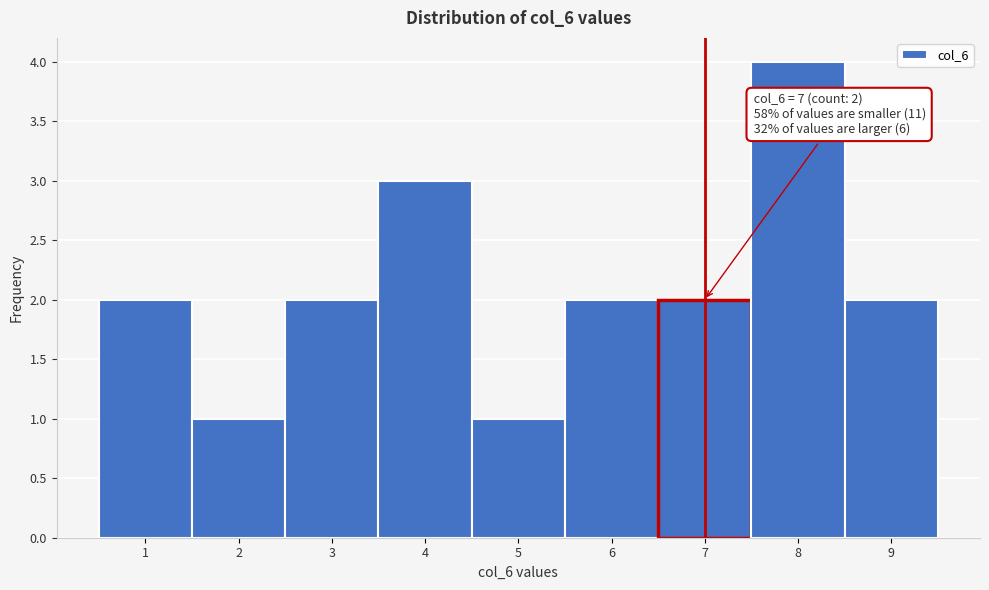

Which range on the x-axis has the tallest bar?

7.5 to 8.5